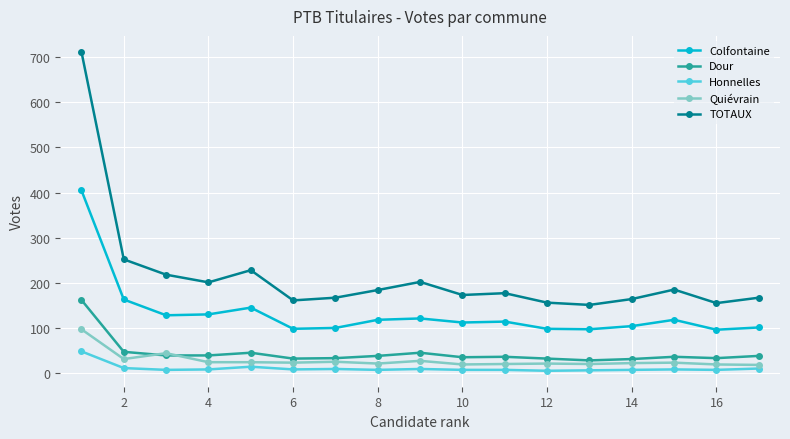

List the series in order of their peak value, lowest first.

Honnelles, Quiévrain, Dour, Colfontaine, TOTAUX